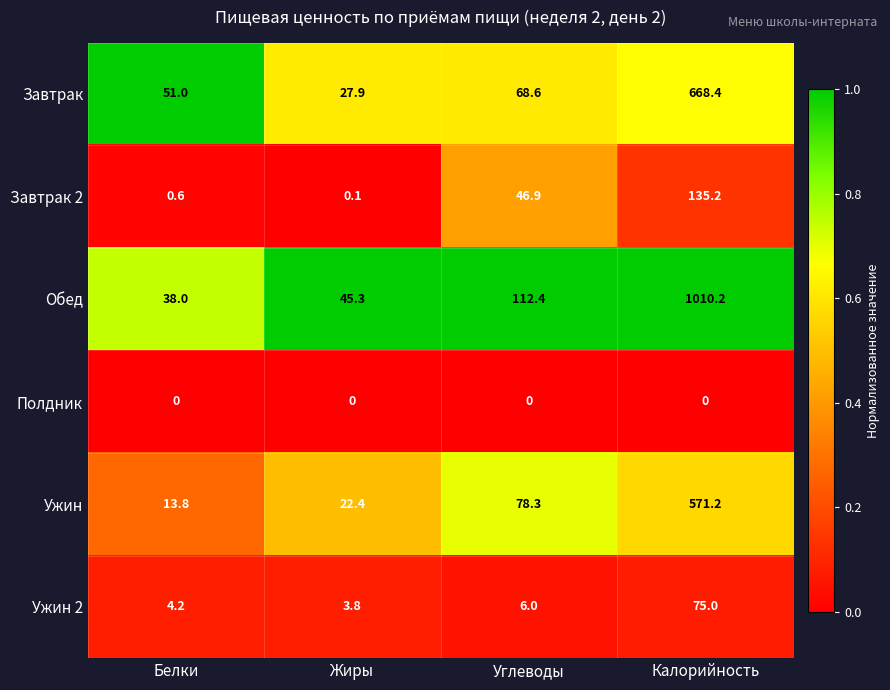

Reading left to right, extract all data points from this chart.

Завтрак: Белки=51.0	Жиры=27.9	Углеводы=68.6	Калорийность=668.4
Завтрак 2: Белки=0.6	Жиры=0.1	Углеводы=46.9	Калорийность=135.2
Обед: Белки=38.0	Жиры=45.3	Углеводы=112.4	Калорийность=1010.2
Полдник: Белки=0.0	Жиры=0.0	Углеводы=0.0	Калорийность=0.0
Ужин: Белки=13.8	Жиры=22.4	Углеводы=78.3	Калорийность=571.2
Ужин 2: Белки=4.2	Жиры=3.8	Углеводы=6.0	Калорийность=75.0